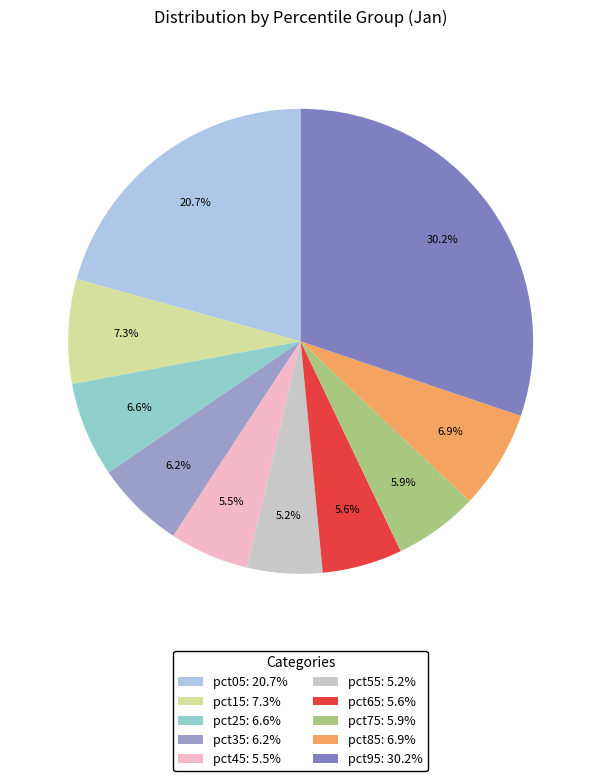

To the nearest percent, what is the difference between the largest and smallest slice percentages?

25%